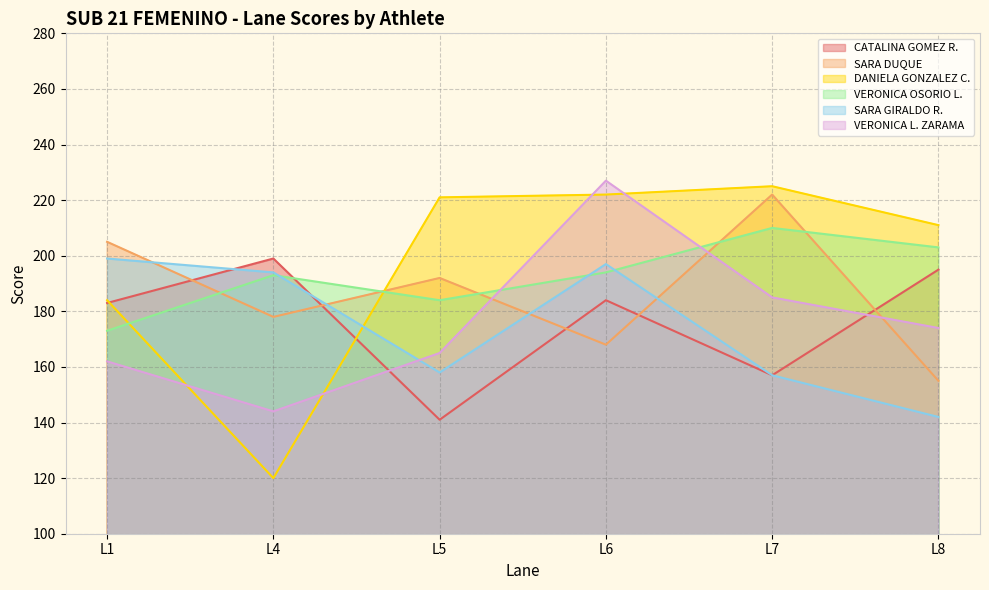

Where is SARA GIRALDO R. nearest to the value 170?

L5